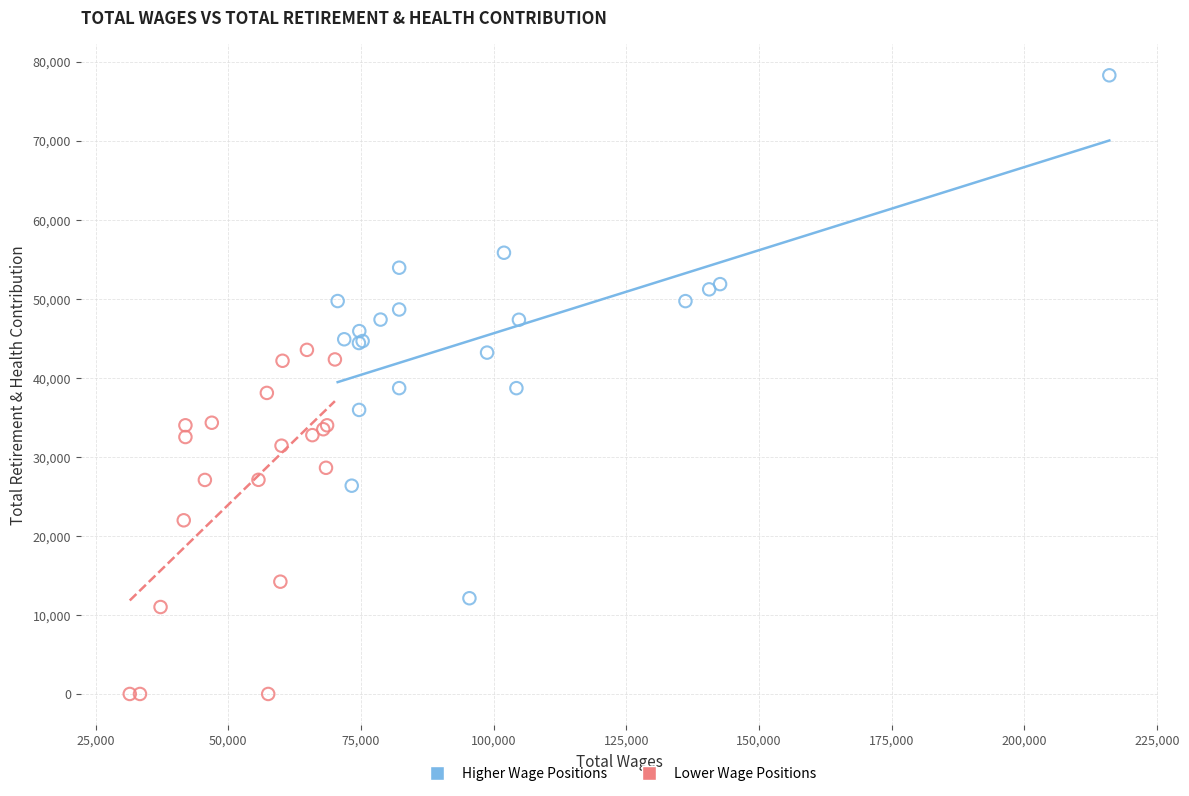

Which series has the widest spread of Y values?

Higher Wage Positions